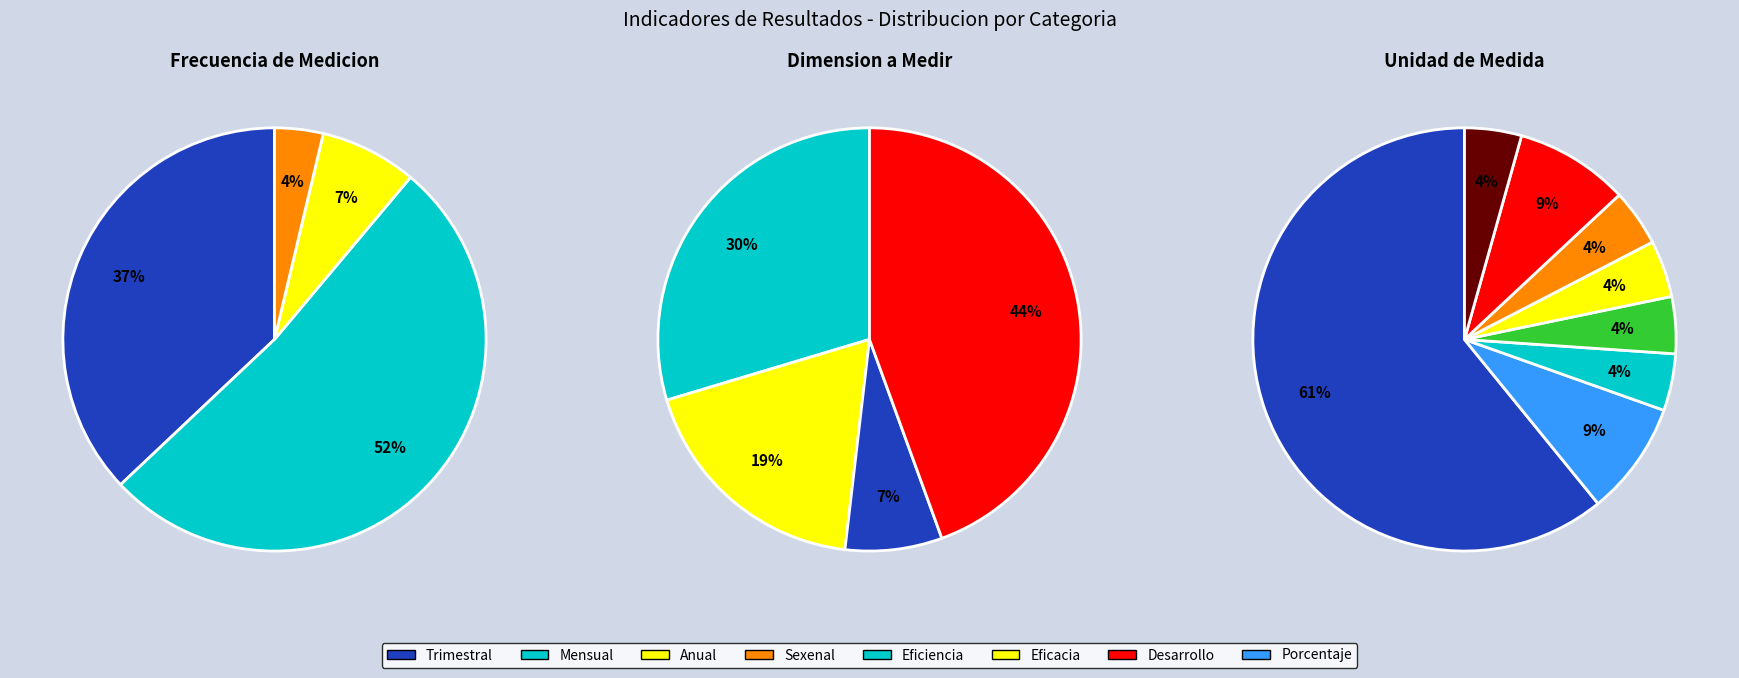

Combined, do Anual and Mensual account for over 50%?

Yes